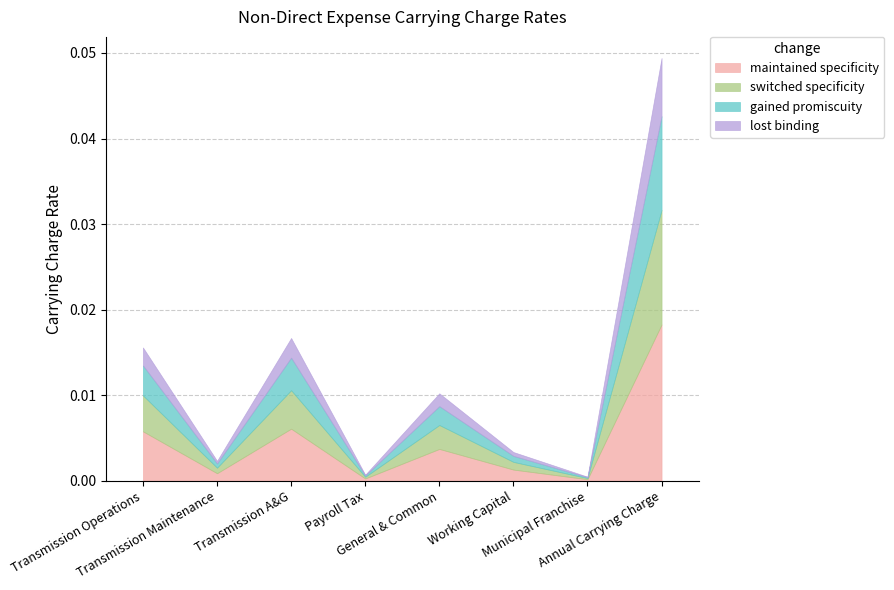

The gained promiscuity series shows 0.0 at Payroll Tax. True or false?

False